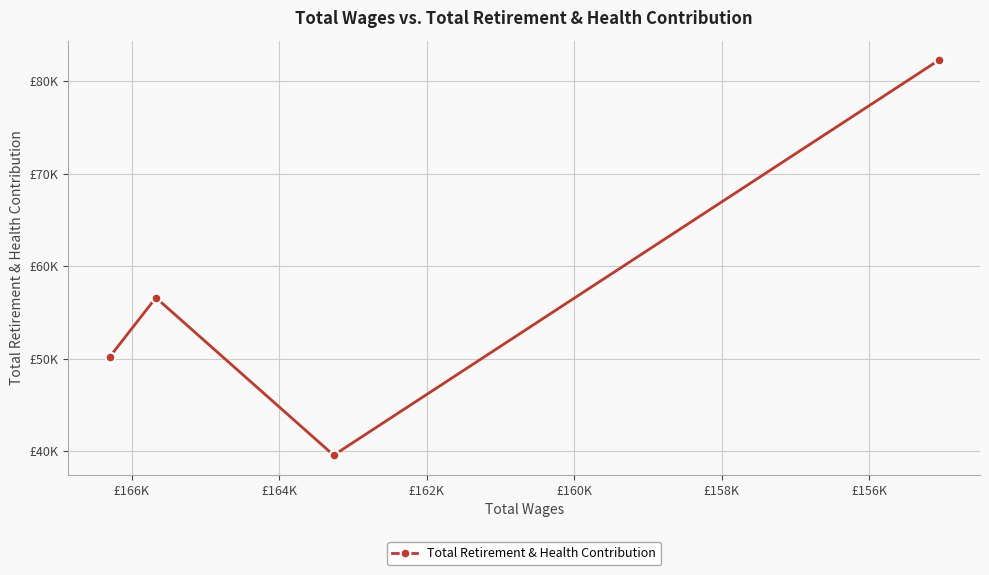

How many data points does each series have?

4